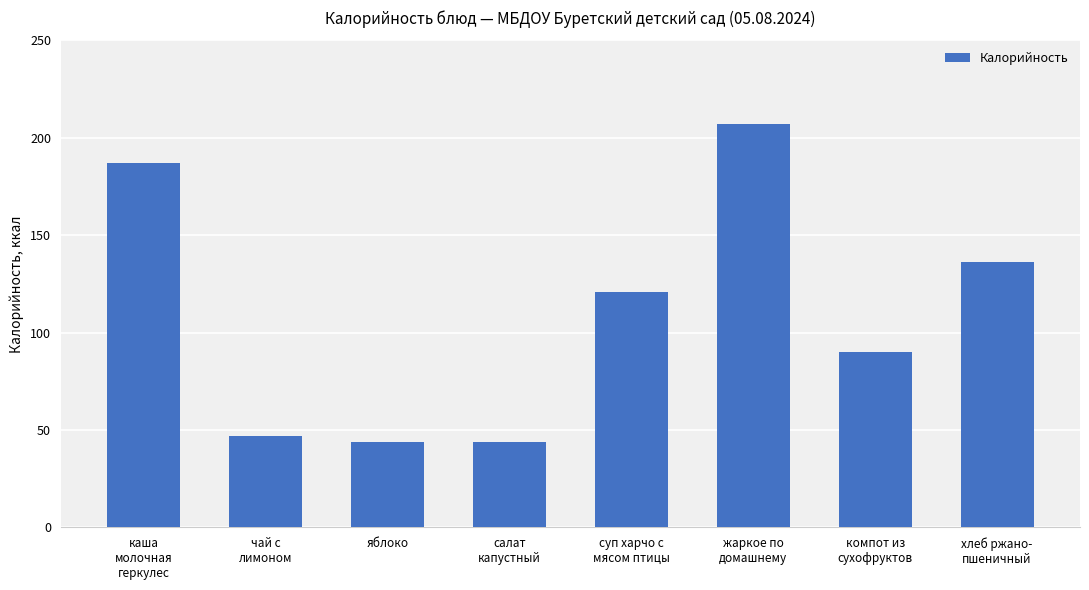

Between чай с
лимоном and суп харчо с
мясом птицы, which is larger?

суп харчо с
мясом птицы